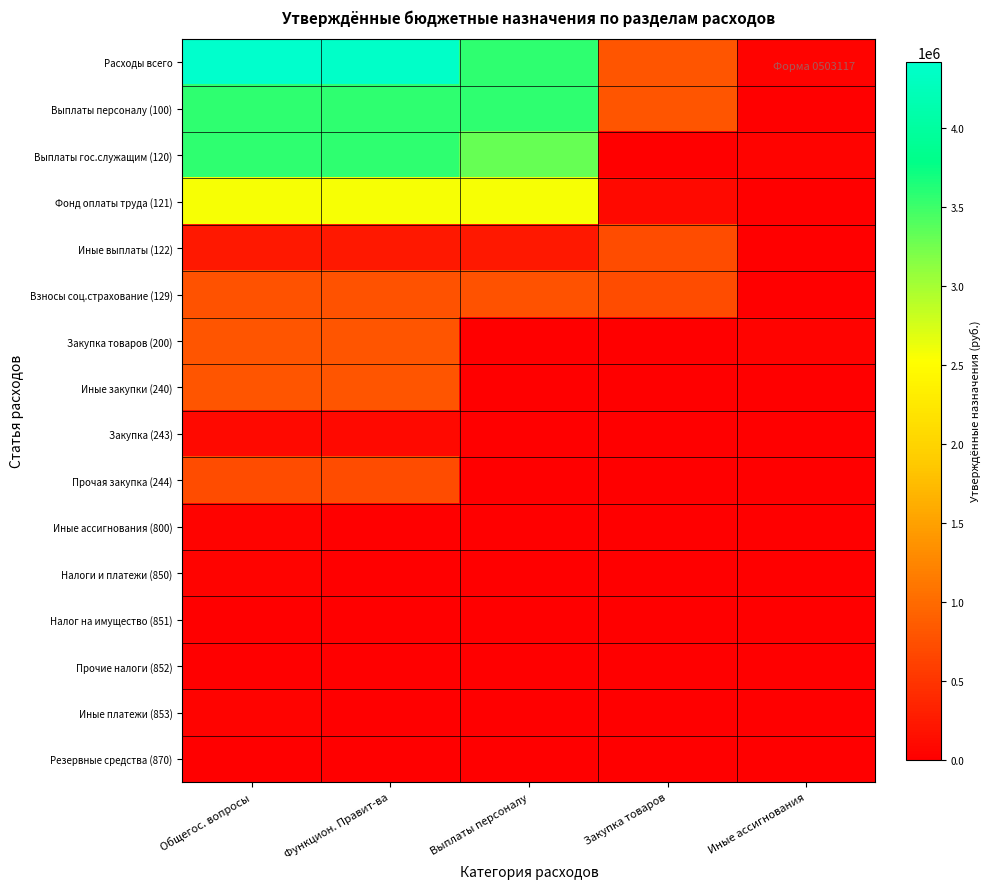

Between Выплаты персоналу and Закупка товаров, which is larger?

Выплаты персоналу